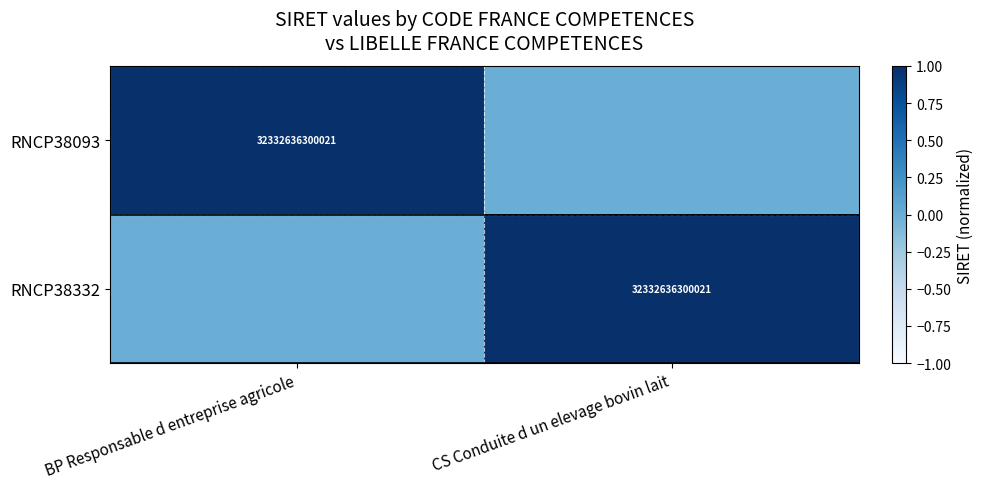

The value of RNCP38332 at CS Conduite d un elevage bovin lait is 16678888063432. True or false?

False